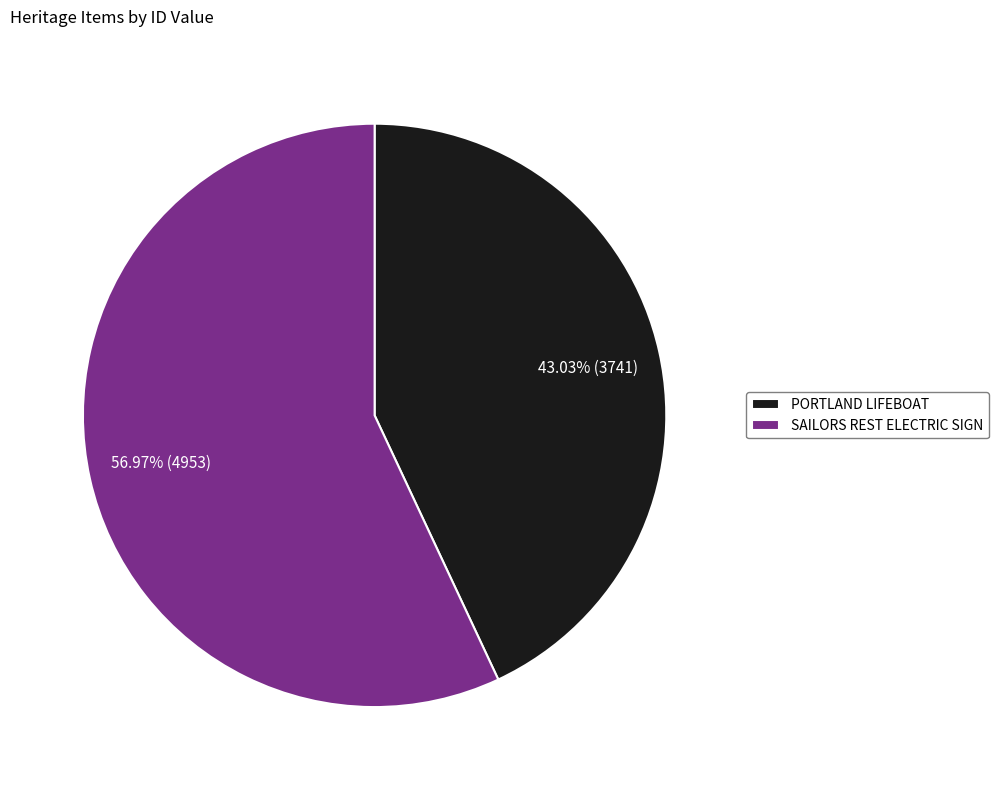

To the nearest percent, what is the difference between the largest and smallest slice percentages?

14%